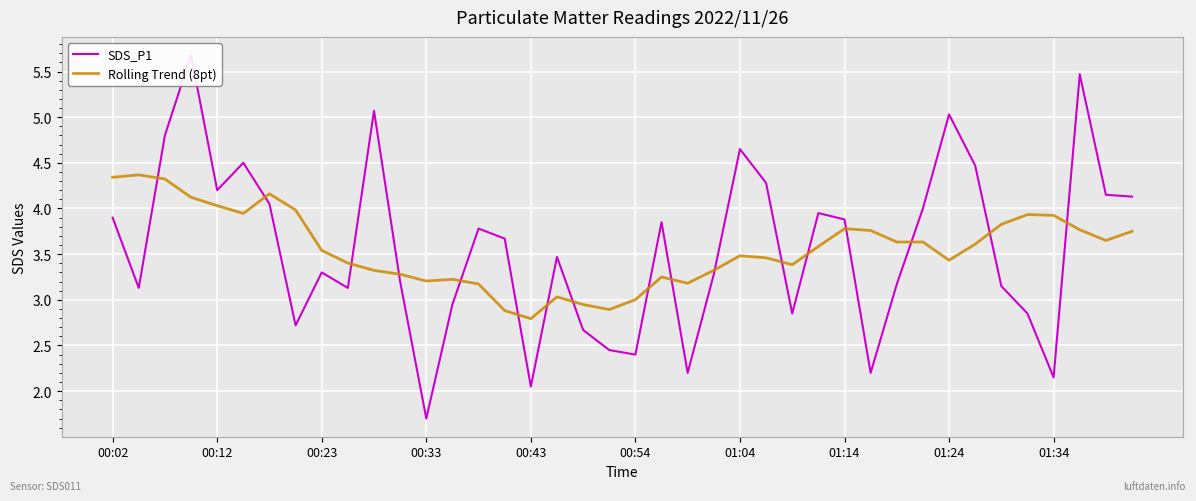

How many values in the Rolling Trend (8pt) series are below 3?

4